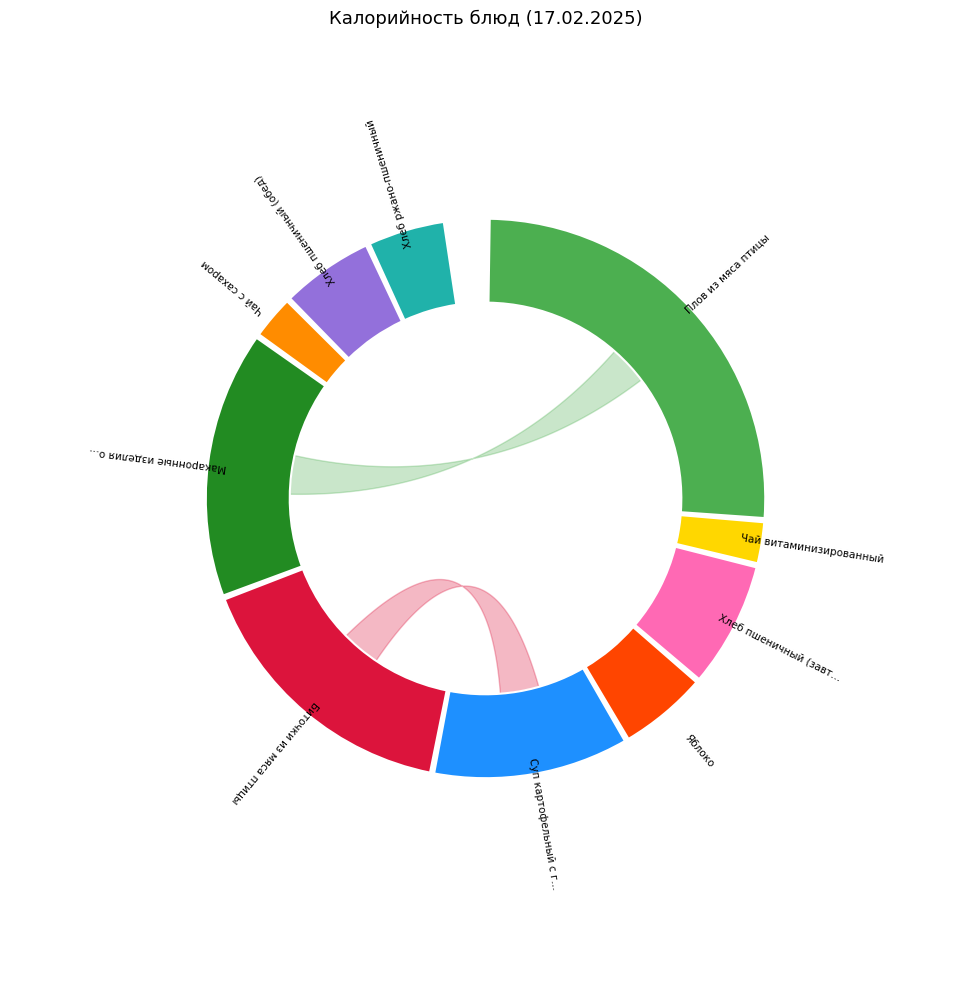

To the nearest percent, what is the difference between the largest and smallest slice percentages?

24%